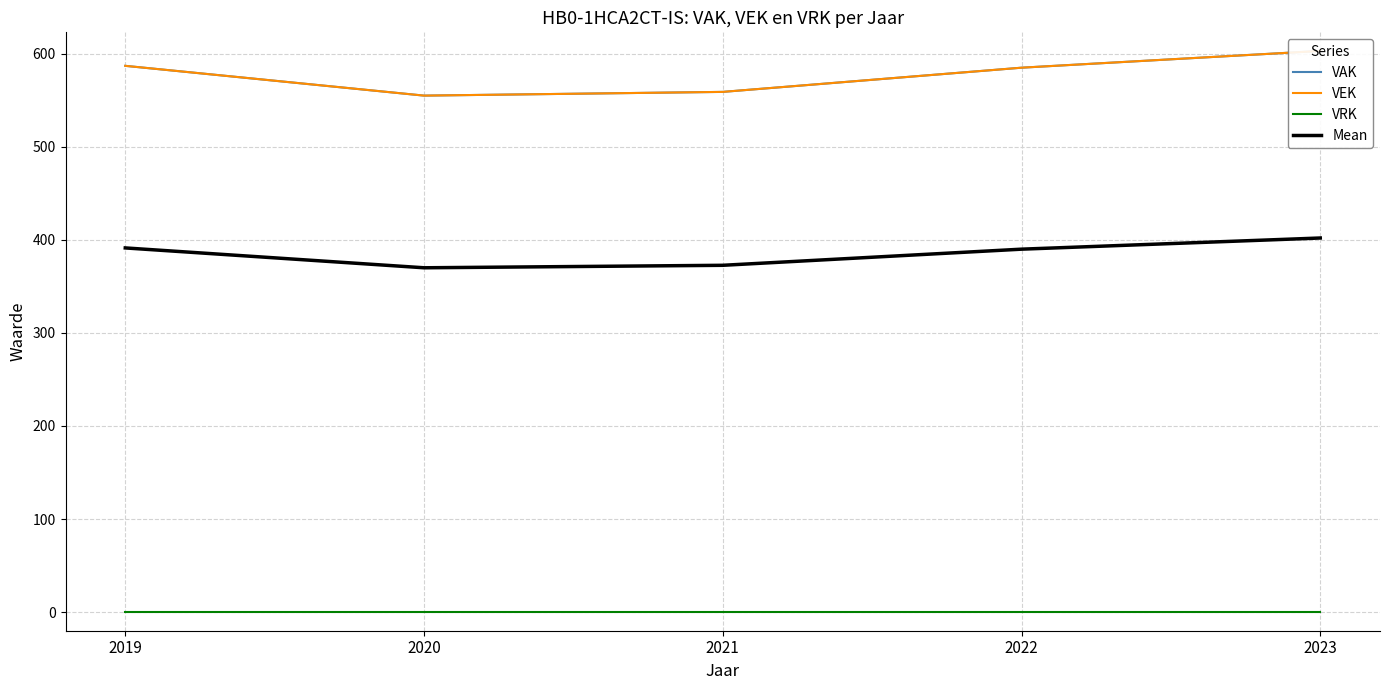

At which category is the sum across all series the highest?

2023